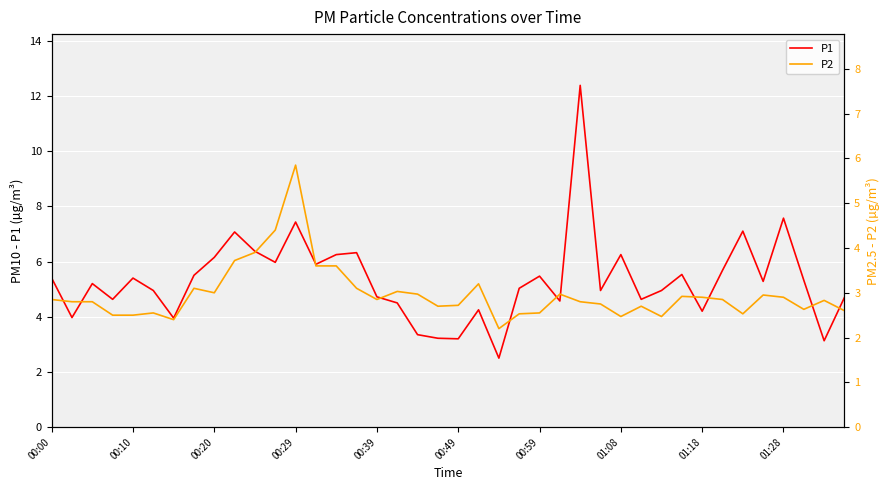

Rank the series by their maximum value, from highest to lowest.

P1, P2